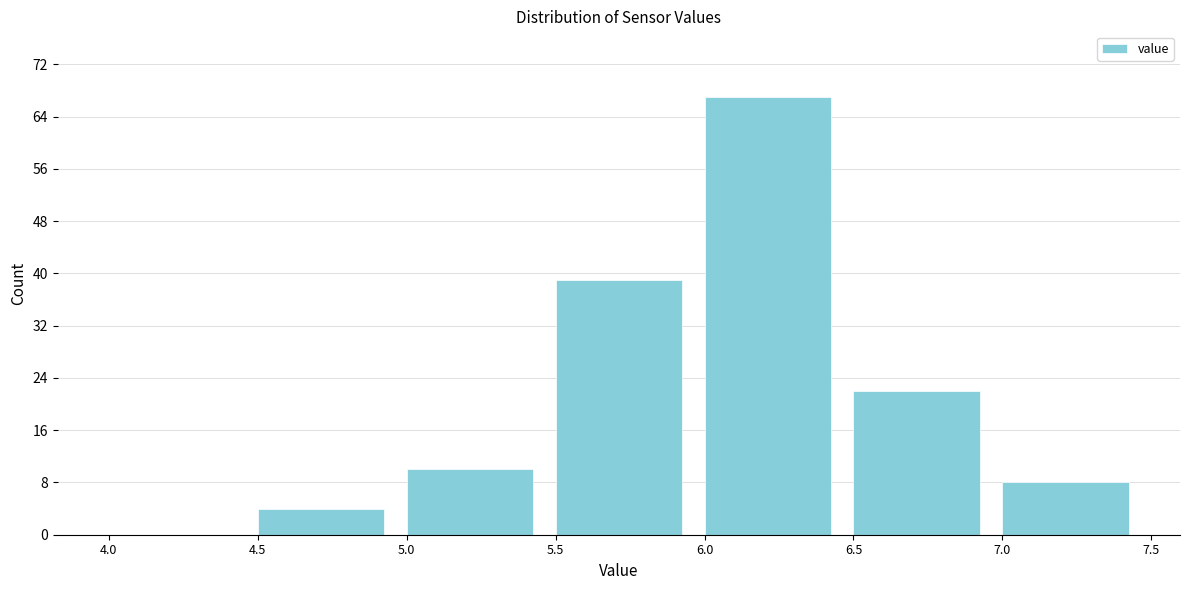

Reading left to right, list every bar in this chart as the range it spans on the x-axis followed by its height. The values are not printed on the chart, so give them approximately, as read against the axis.

4.0 to 4.5: 0
4.5 to 5.0: 4
5.0 to 5.5: 10
5.5 to 6.0: 39
6.0 to 6.5: 67
6.5 to 7.0: 22
7.0 to 7.5: 8